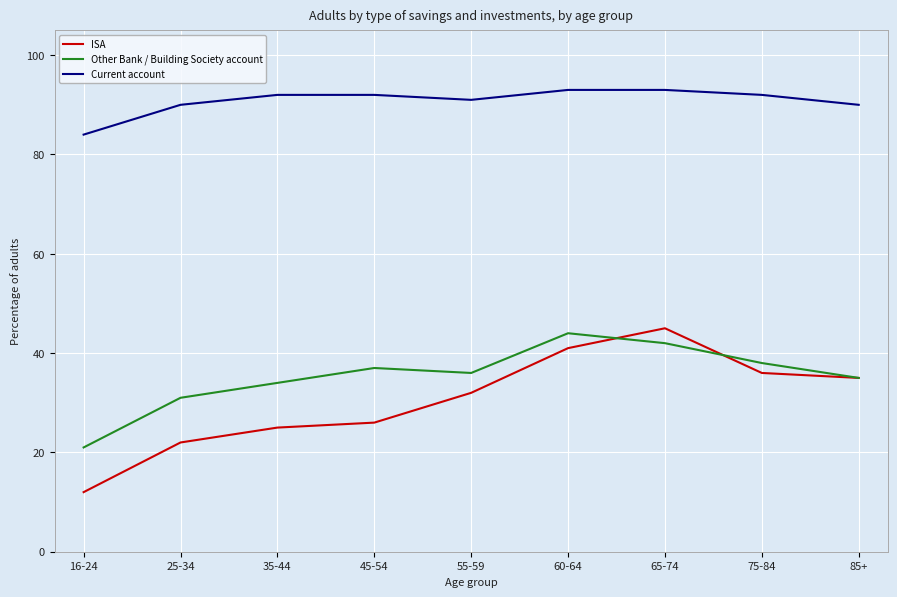

Is it true that ISA equals 45 at 65-74?

True